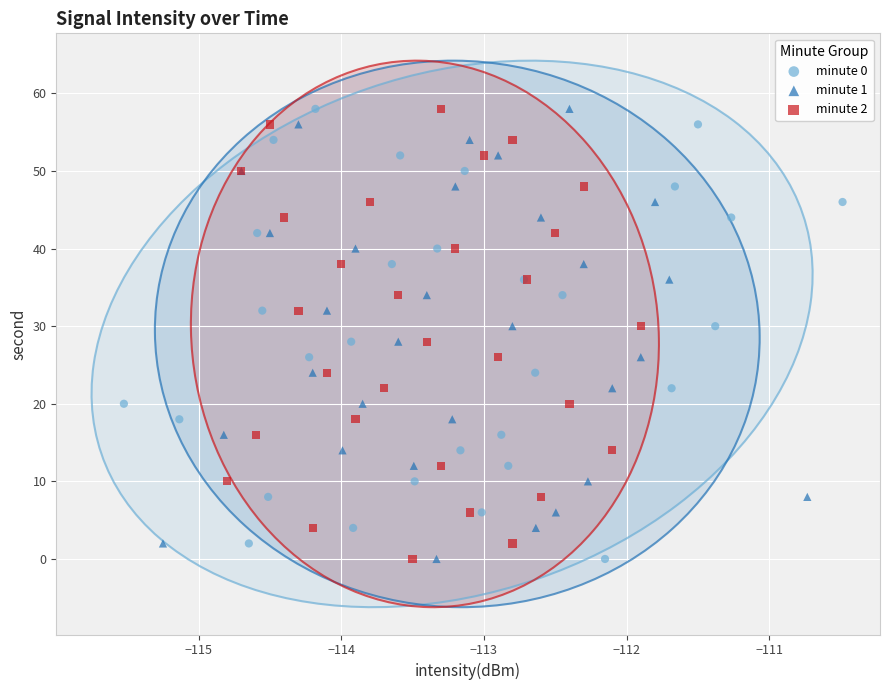

What are all the series names shown in the legend?

minute 0, minute 1, minute 2